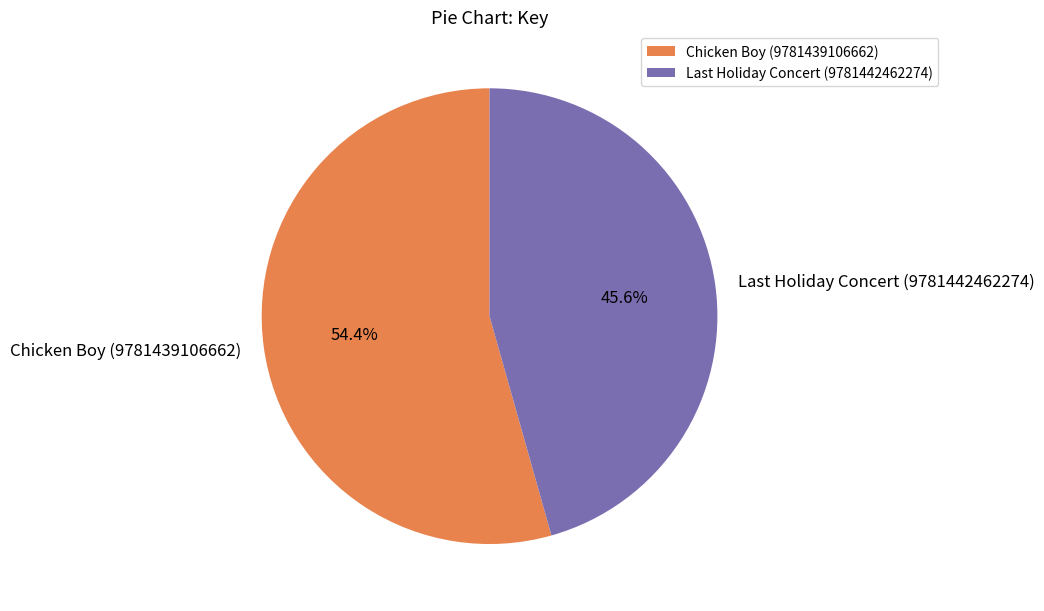

Count the number of slices in the pie.

2